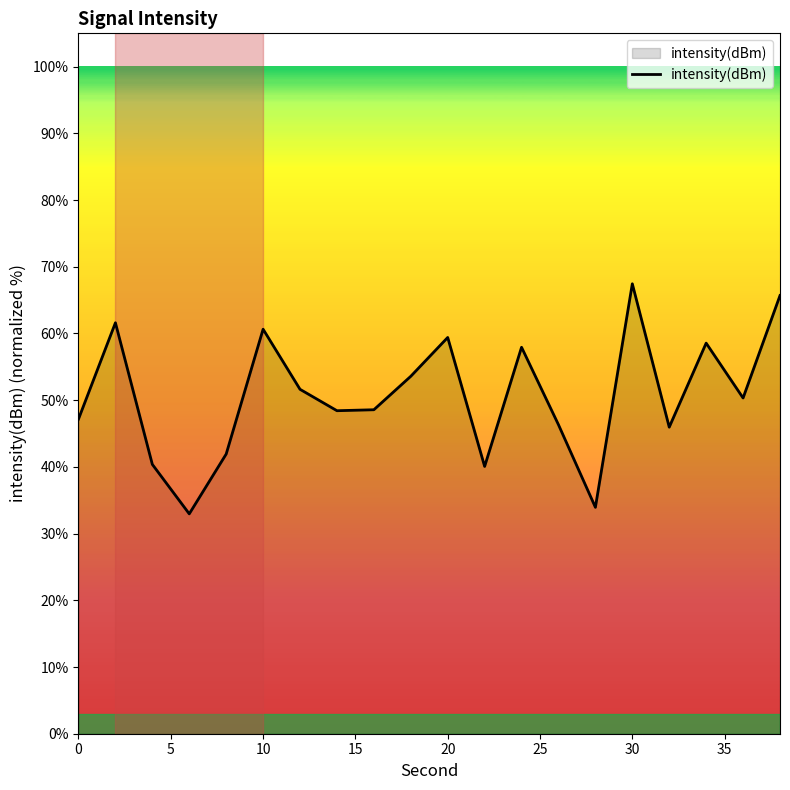

What is the smallest value displayed?

33.0